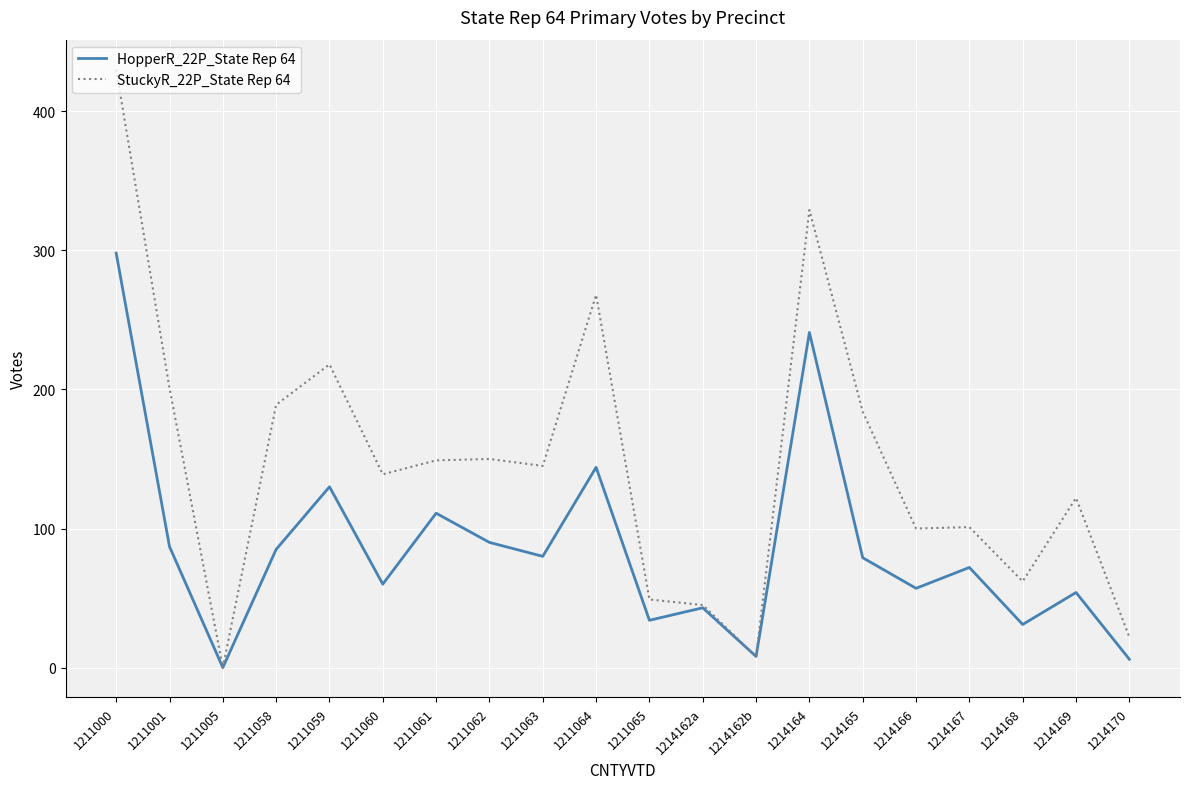

At 1211059, list the series in order from smallest to largest.

HopperR_22P_State Rep 64, StuckyR_22P_State Rep 64